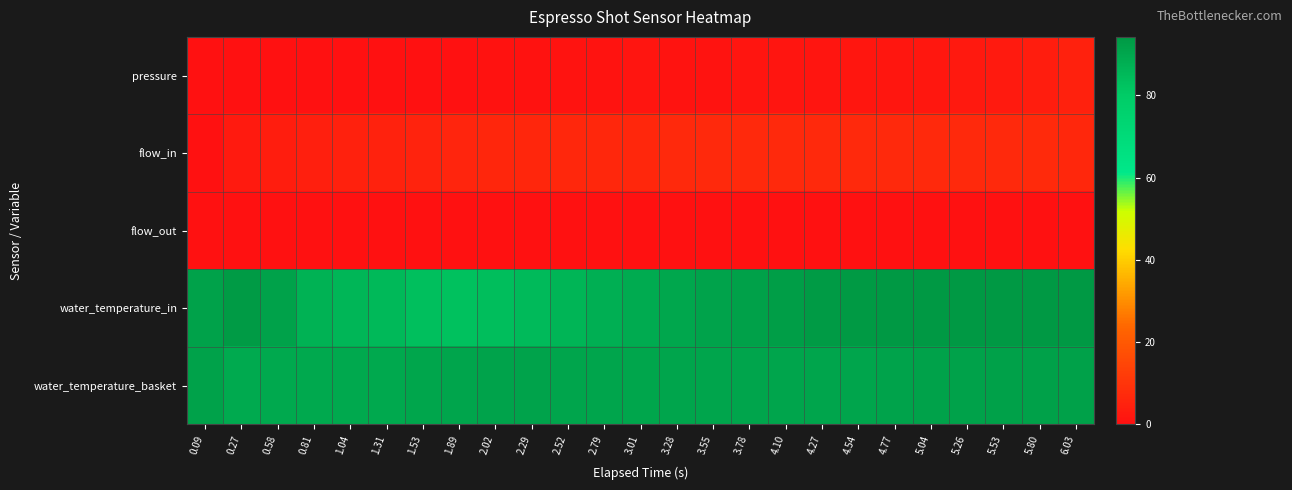

Reading left to right, transcribe all the data shown in this chart.

pressure: 0.09=0.0	0.27=0.0	0.58=0.0	0.81=0.0	1.04=0.0	1.31=0.0	1.53=0.0	1.89=0.1	2.02=0.5	2.29=0.7	2.52=1.0	2.79=1.1	3.01=1.1	3.28=1.1	3.55=1.1	3.78=1.2	4.10=1.2	4.27=1.3	4.54=1.5	4.77=1.7	5.04=1.9	5.26=2.2	5.53=2.6	5.80=3.4	6.03=4.6
flow_in: 0.09=0.0	0.27=2.8	0.58=3.5	0.81=4.2	1.04=4.8	1.31=5.2	1.53=5.5	1.89=5.7	2.02=6.0	2.29=6.2	2.52=6.4	2.79=6.5	3.01=6.6	3.28=6.6	3.55=6.7	3.78=6.7	4.10=6.7	4.27=6.8	4.54=6.8	4.77=6.9	5.04=7.0	5.26=7.0	5.53=7.0	5.80=7.0	6.03=6.6
flow_out: 0.09=0.0	0.27=0.0	0.58=0.0	0.81=0.0	1.04=0.0	1.31=0.0	1.53=0.0	1.89=0.0	2.02=0.0	2.29=0.0	2.52=0.0	2.79=0.0	3.01=0.0	3.28=0.0	3.55=0.0	3.78=0.0	4.10=0.0	4.27=0.0	4.54=0.0	4.77=0.0	5.04=0.0	5.26=0.0	5.53=0.0	5.80=0.0	6.03=0.0
water_temperature_in: 0.09=91.5	0.27=93.5	0.58=91.3	0.81=87.1	1.04=85.9	1.31=85.2	1.53=83.3	1.89=82.9	2.02=83.6	2.29=84.9	2.52=86.4	2.79=87.9	3.01=89.0	3.28=90.1	3.55=91.0	3.78=92.0	4.10=92.6	4.27=93.2	4.54=93.7	4.77=94.0	5.04=94.2	5.26=94.2	5.53=94.1	5.80=94.1	6.03=93.9
water_temperature_basket: 0.09=91.5	0.27=89.3	0.58=89.6	0.81=89.5	1.04=89.5	1.31=89.8	1.53=90.4	1.89=90.8	2.02=91.0	2.29=91.0	2.52=90.9	2.79=90.6	3.01=90.5	3.28=90.6	3.55=90.6	3.78=90.6	4.10=90.6	4.27=90.7	4.54=90.8	4.77=91.0	5.04=91.3	5.26=91.5	5.53=91.7	5.80=91.8	6.03=92.0